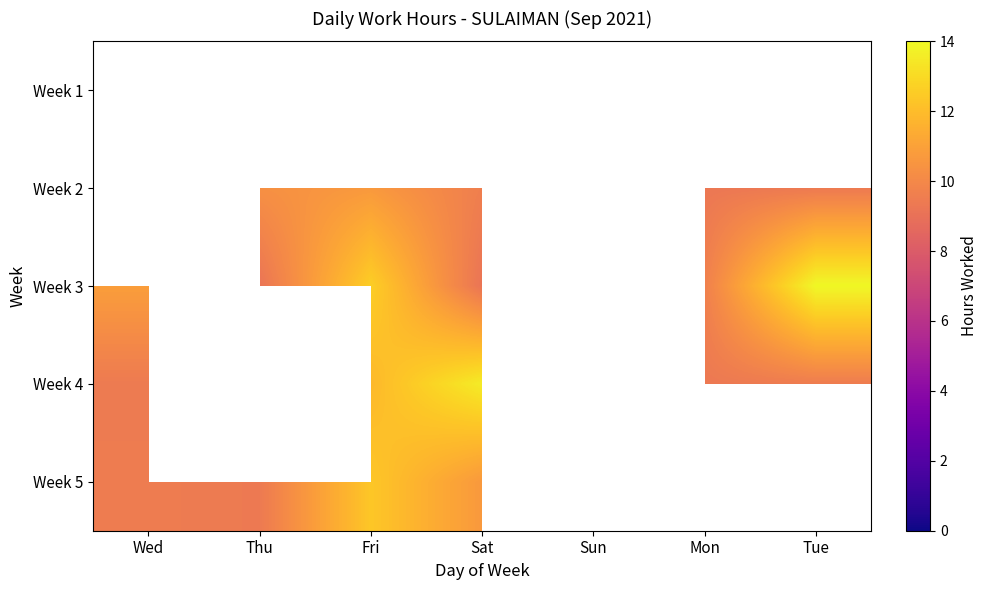

What is the difference between the Week 4 values at Mon and Tue?

0.2